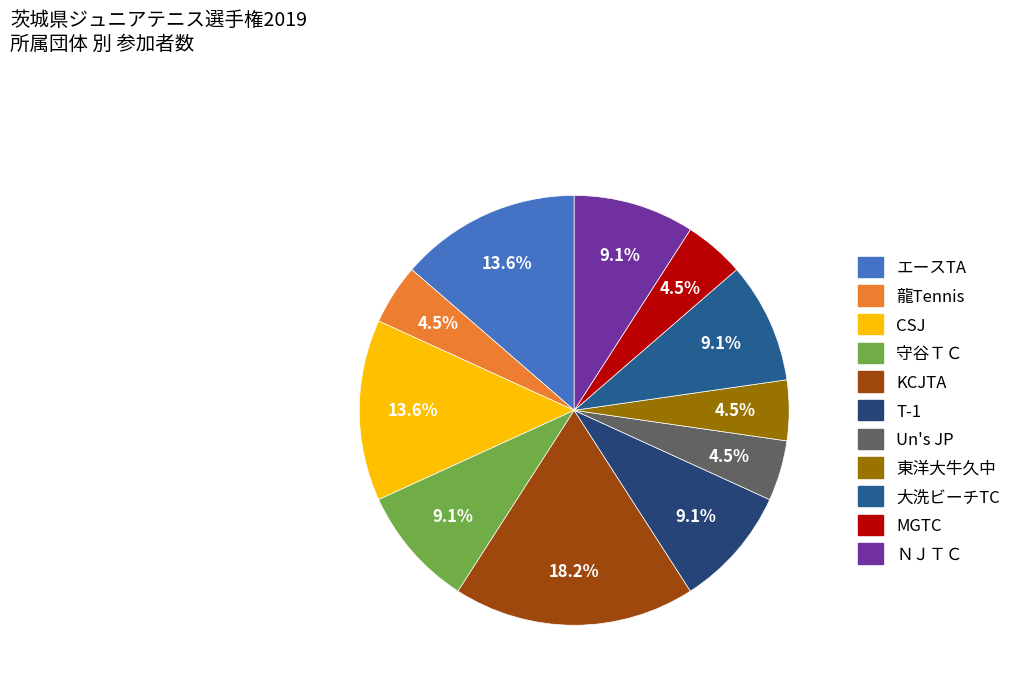

How many slices are in this pie chart?

11